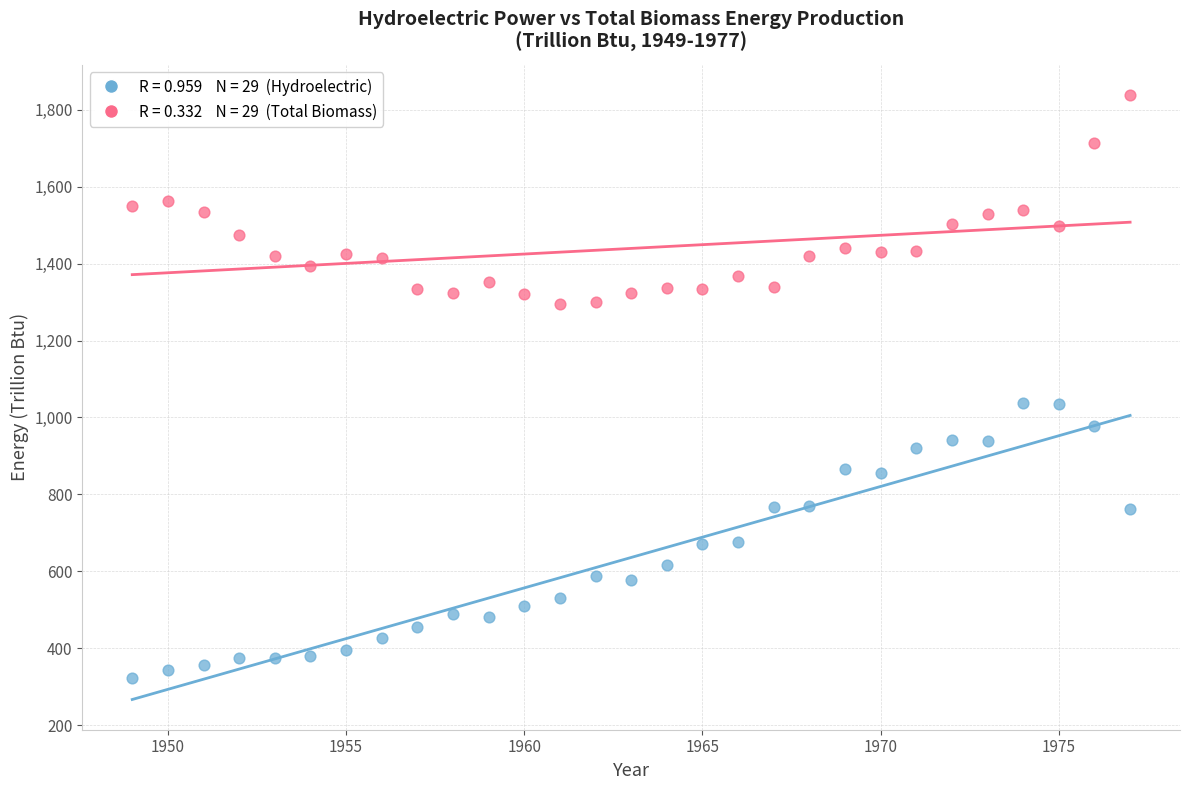

Across all data points, what is the range of X values (max minus min)?

28.0